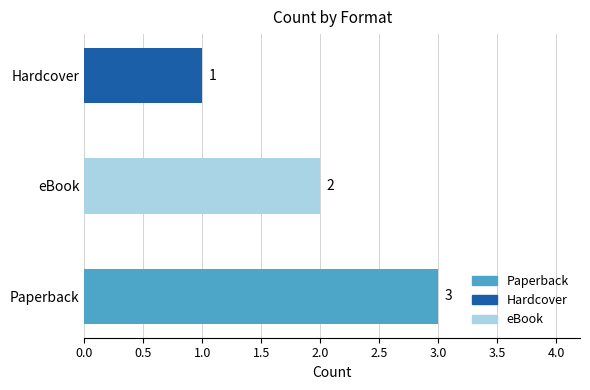

The chart shows a value of 2 at Paperback. True or false?

False